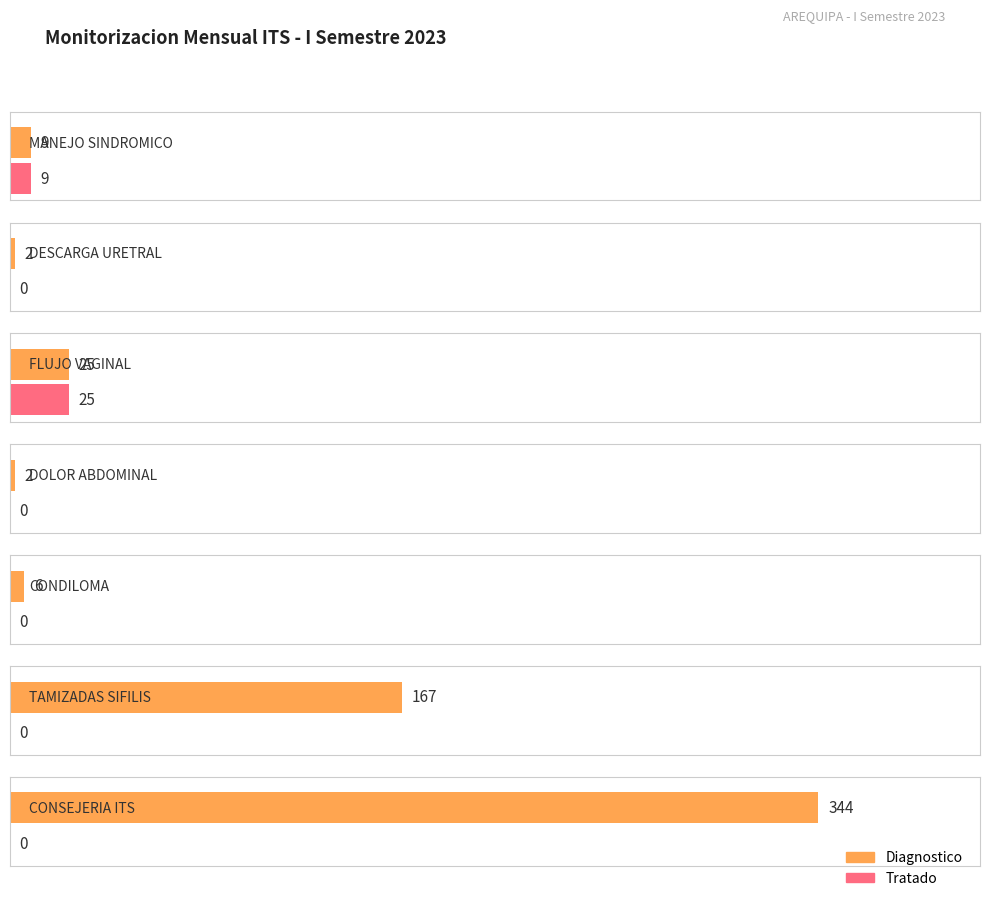

Which category has the highest value across all series?

CONSEJERIA ITS